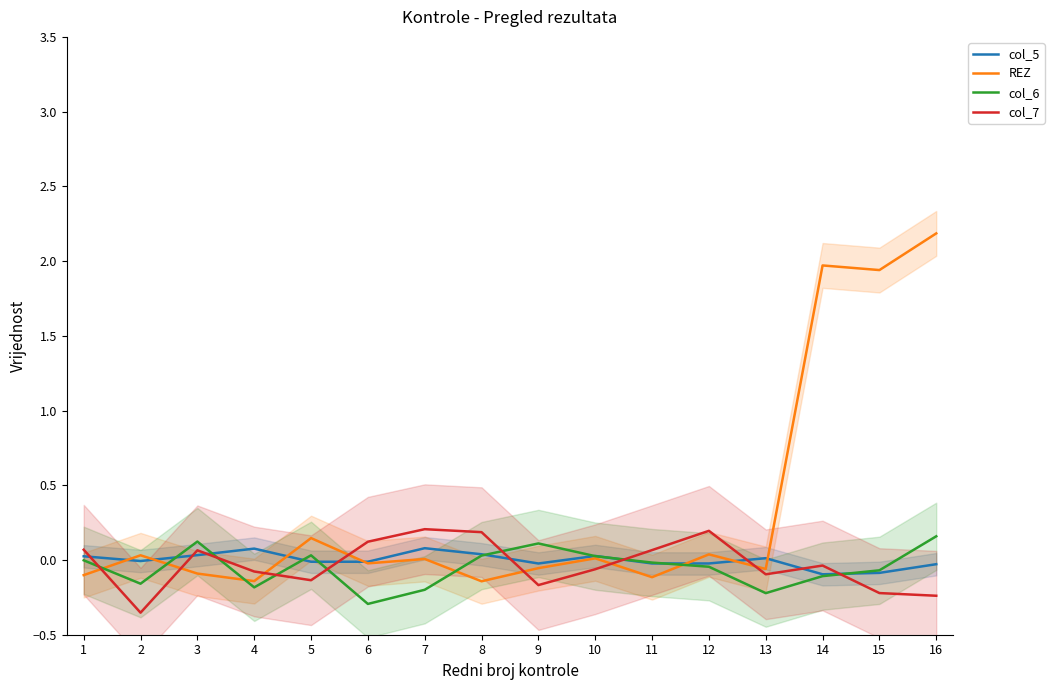

Rank the series by their maximum value, from lowest to highest.

col_5, col_6, col_7, REZ